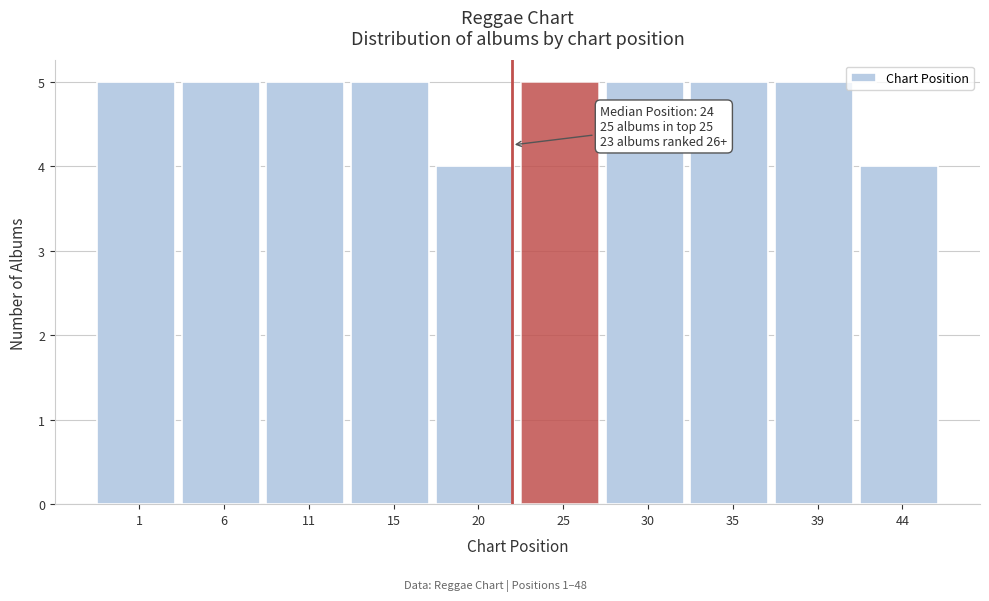

Reading left to right, list all the values displayed in this chart.

1=5	6=5	11=5	15=5	20=4	25=5	30=5	35=5	39=5	44=4